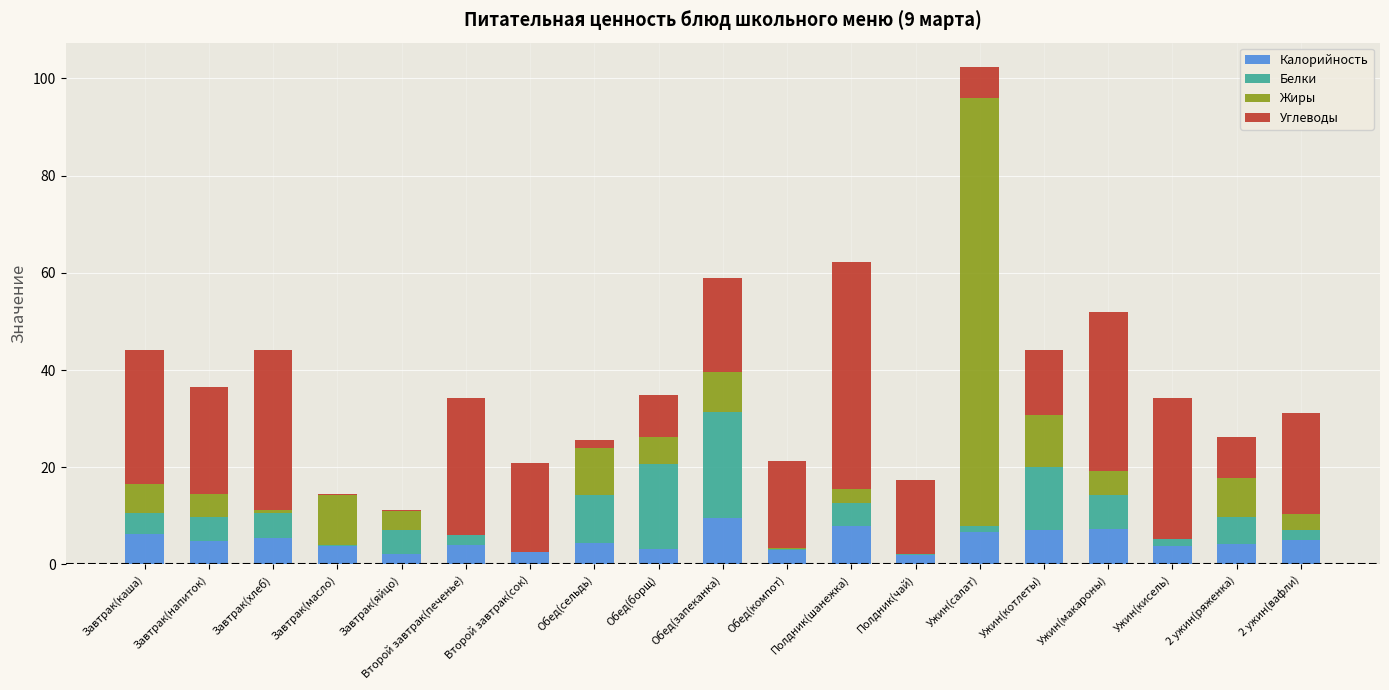

Count the number of categories in the chart.

19